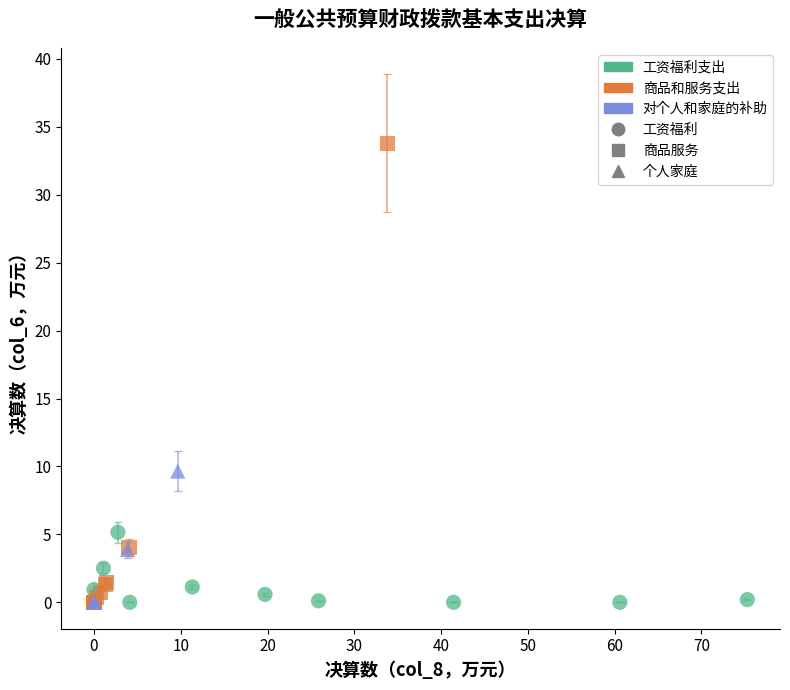

Which series contains the highest Y value?

商品和服务支出